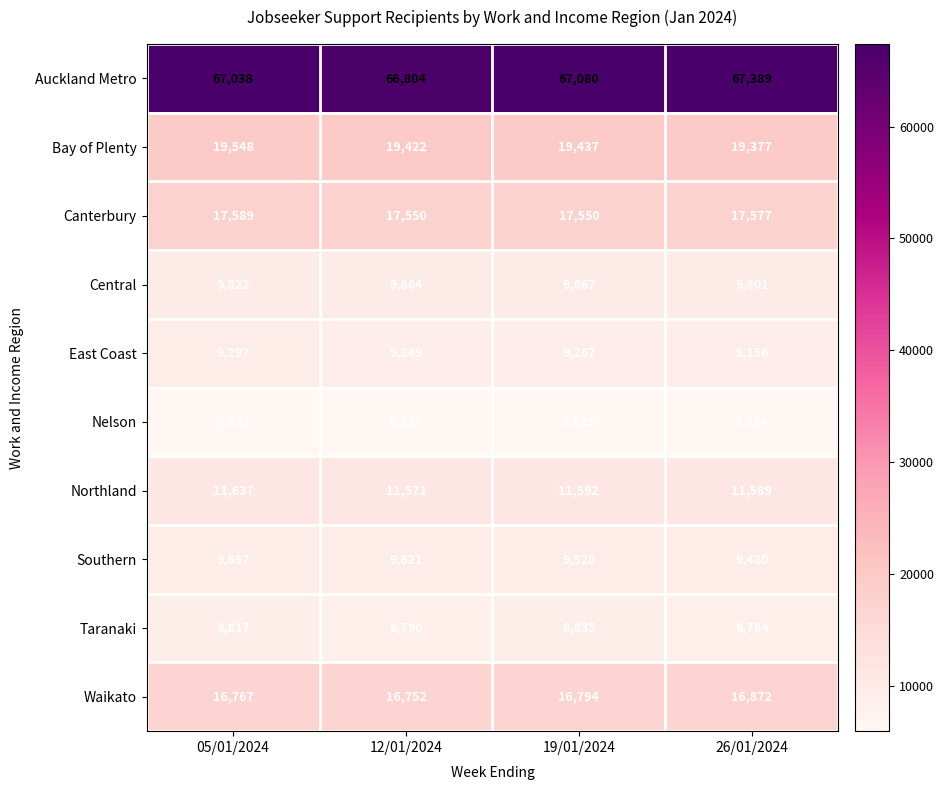

What is the minimum value for Auckland Metro?

66804